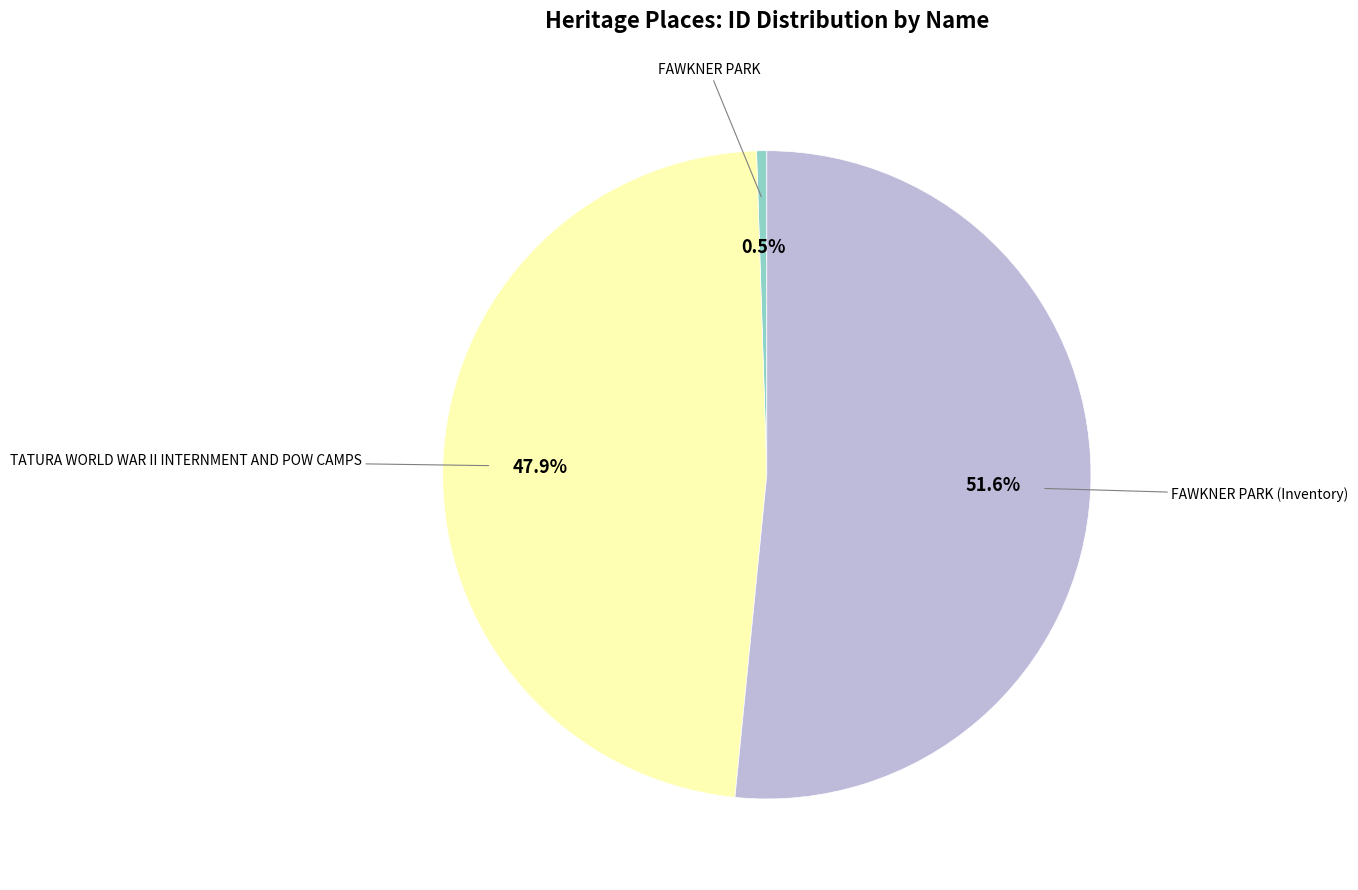

Is there any slice that represents more than half of the pie?

Yes